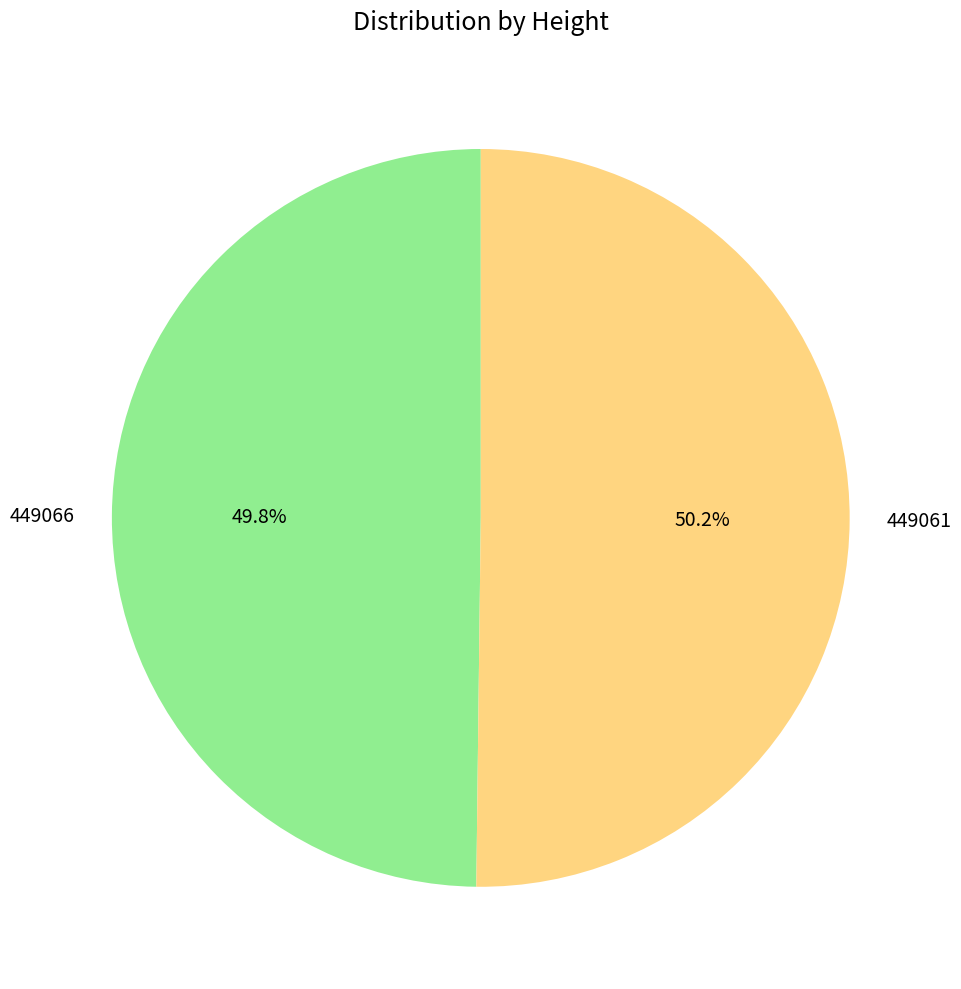

Is there any slice that represents more than half of the pie?

Yes